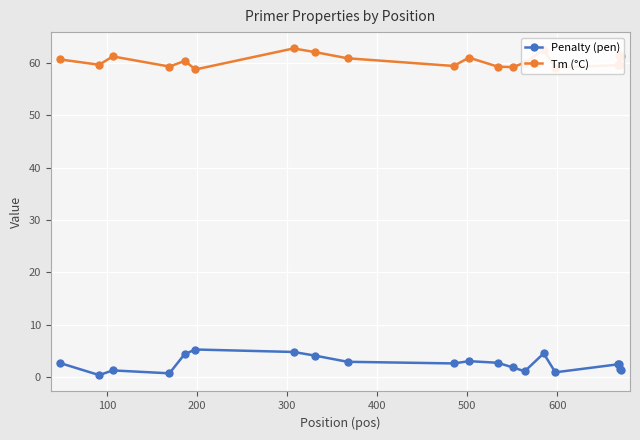

List the series in order of their peak value, highest first.

Tm (°C), Penalty (pen)